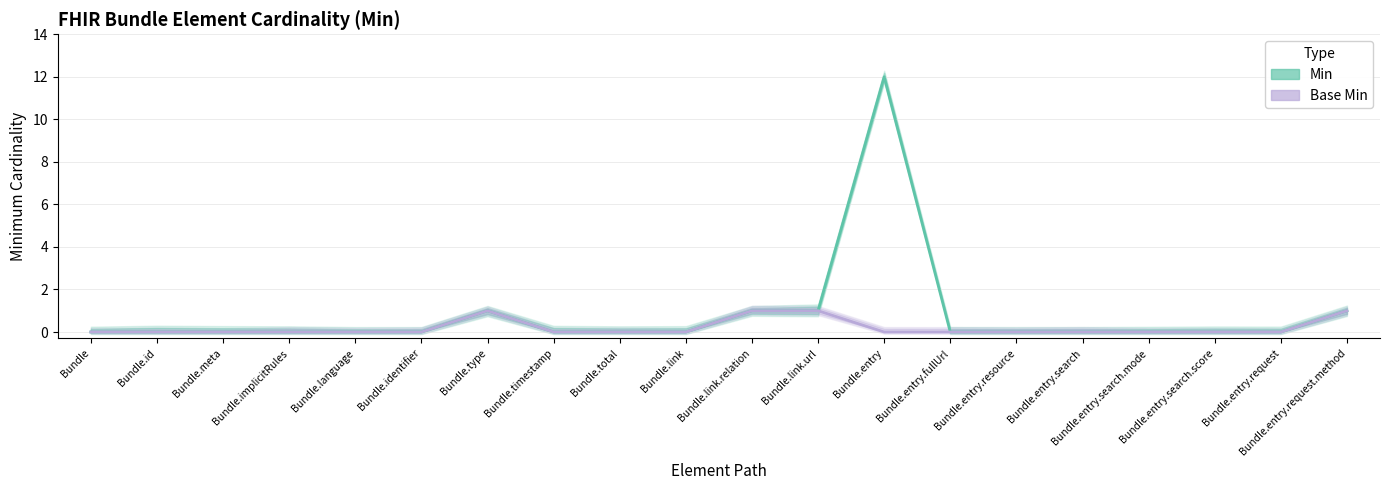

What position from the right is Bundle.entry?

8